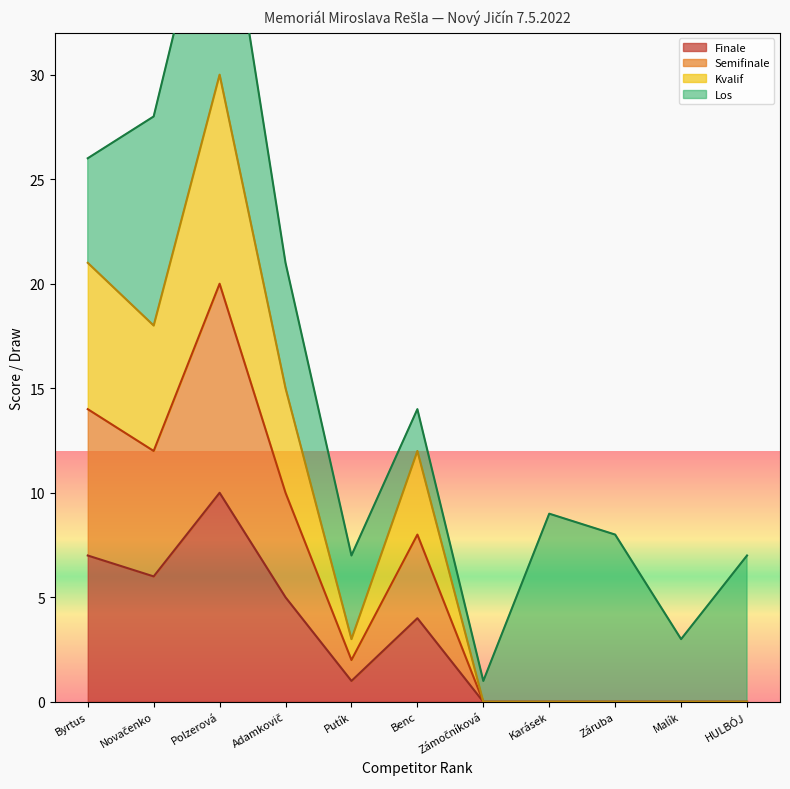

True or false: Finale has a value of 6 at Benc.

False